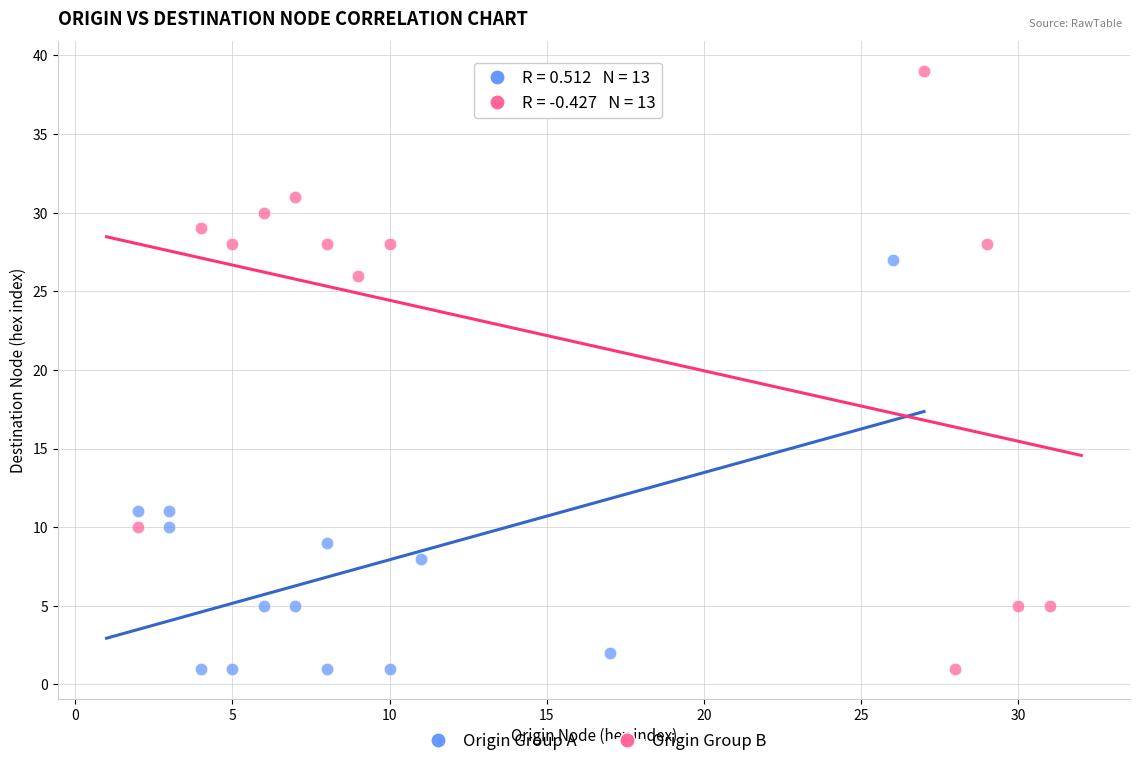

What are all the series names shown in the legend?

Origin Group A, Origin Group B